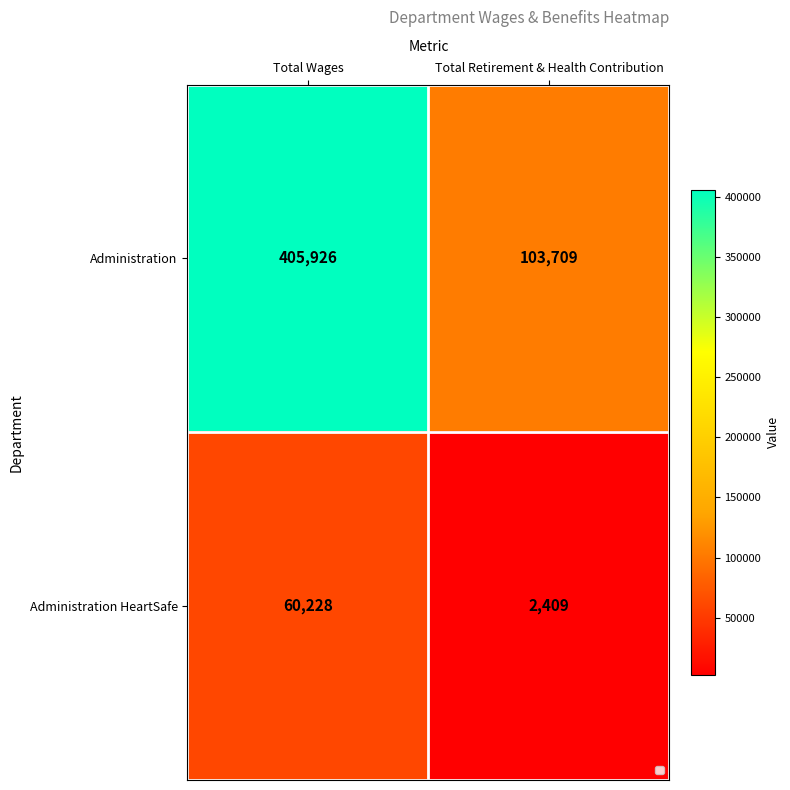

At which category is the sum across all series the highest?

Total Wages